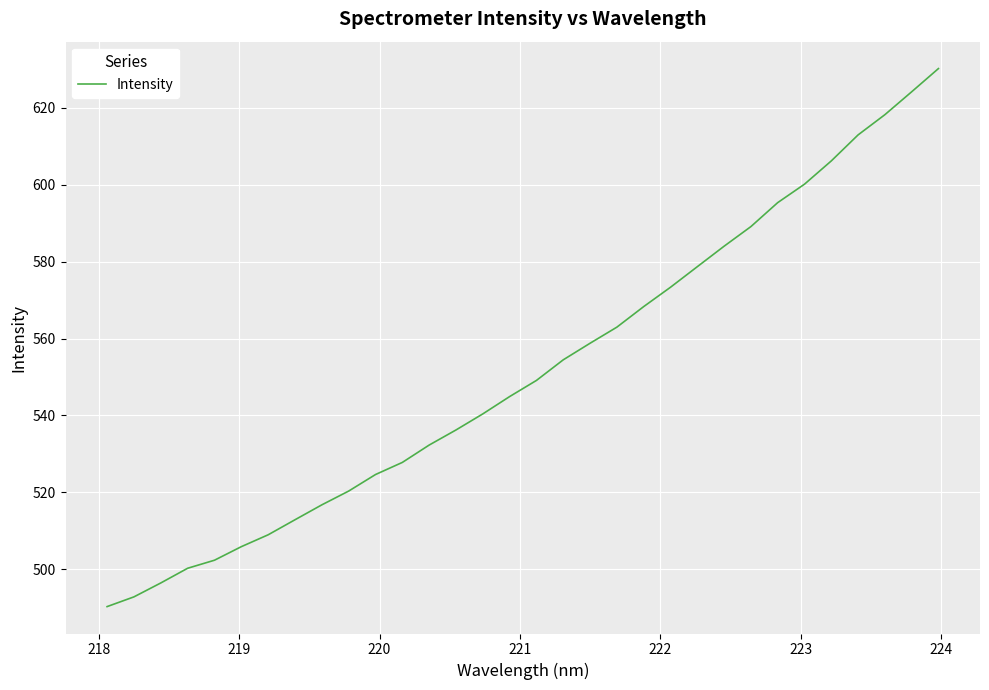

What is the difference between the maximum and minimum values?

139.8